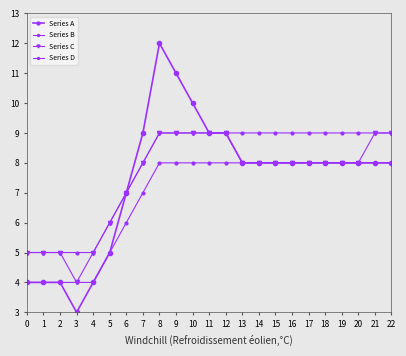

How many lines are shown in the chart?

4